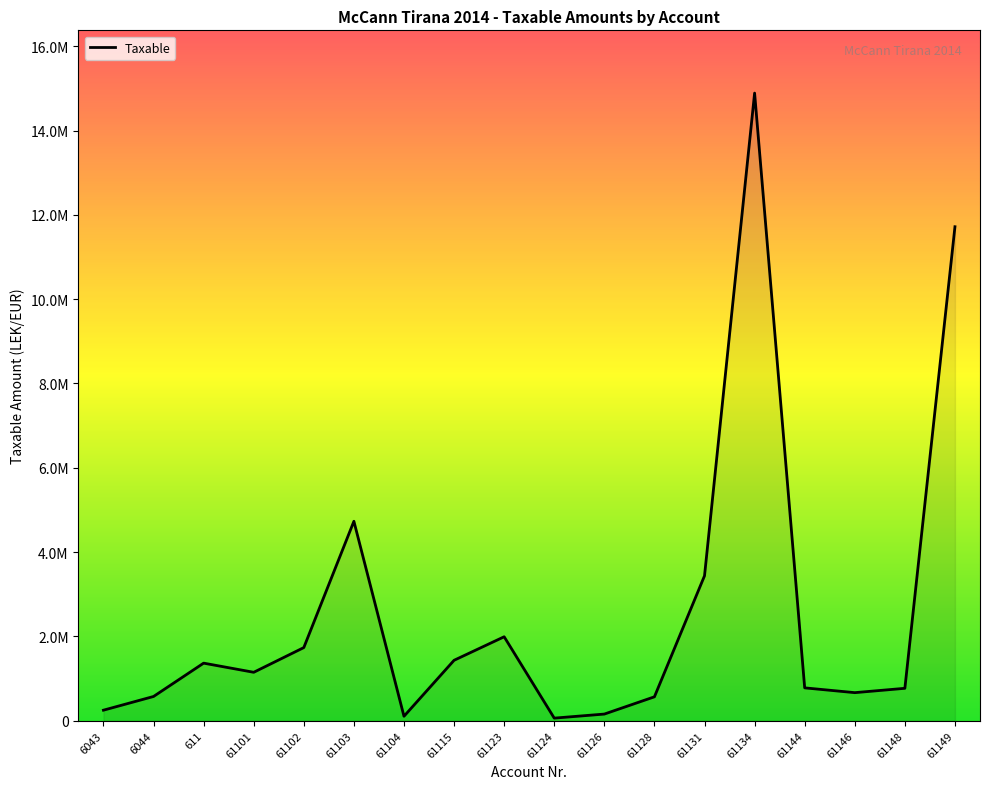

Reading left to right, what are all the values shown in this chart?

6043=250227.1	6044=575296.9	611=1366068.5	61101=1149043.7	61102=1735151.5	61103=4731146.9	61104=105900.0	61115=1433753.2	61123=1991862.2	61124=61813.2	61126=157990.0	61128=567460.5	61131=3437988.5	61134=14887859.8	61144=779642.1	61146=666085.5	61148=769080.9	61149=11717876.6